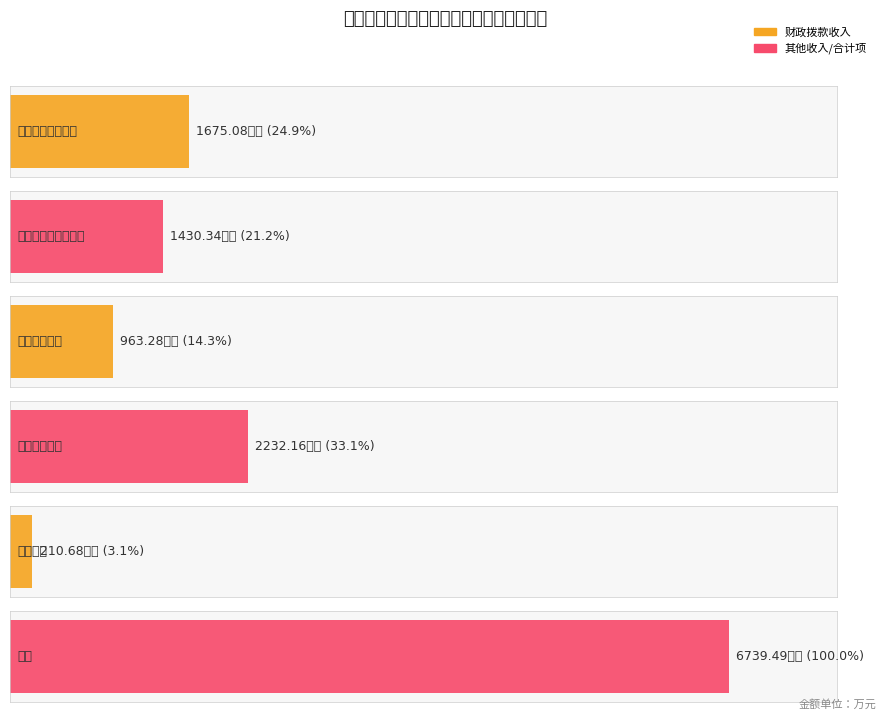

How many categories are shown in the chart?

6